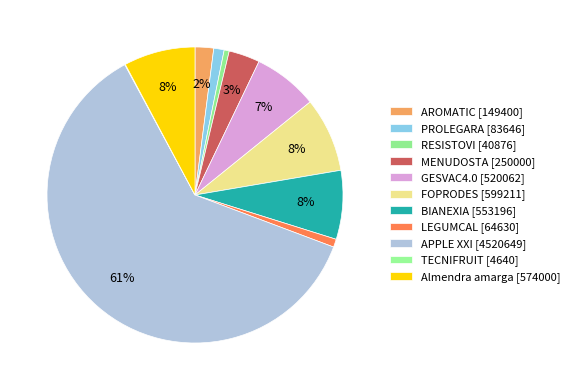

Rank the categories by value from highest to lowest.

APPLE XXI [4520649], FOPRODES [599211], Almendra amarga [574000], BIANEXIA [553196], GESVAC4.0 [520062], MENUDOSTA [250000], AROMATIC [149400], PROLEGARA [83646], LEGUMCAL [64630], RESISTOVI [40876], TECNIFRUIT [4640]